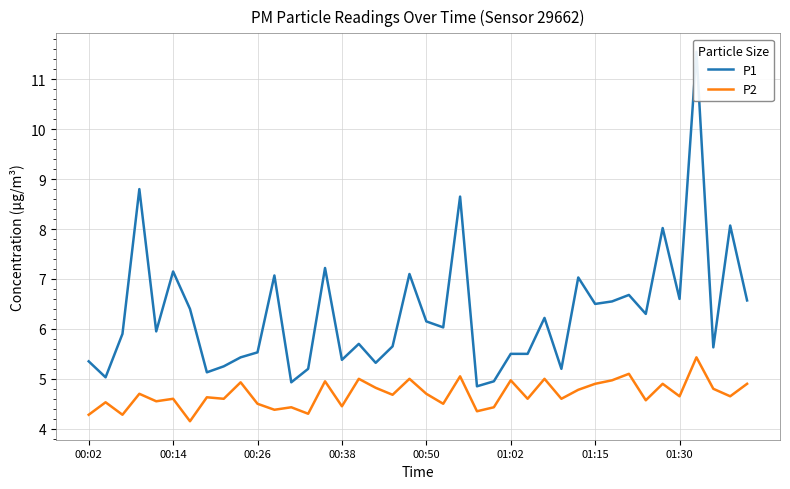

True or false: P2 has a value of 5.0 at 01:02.

True